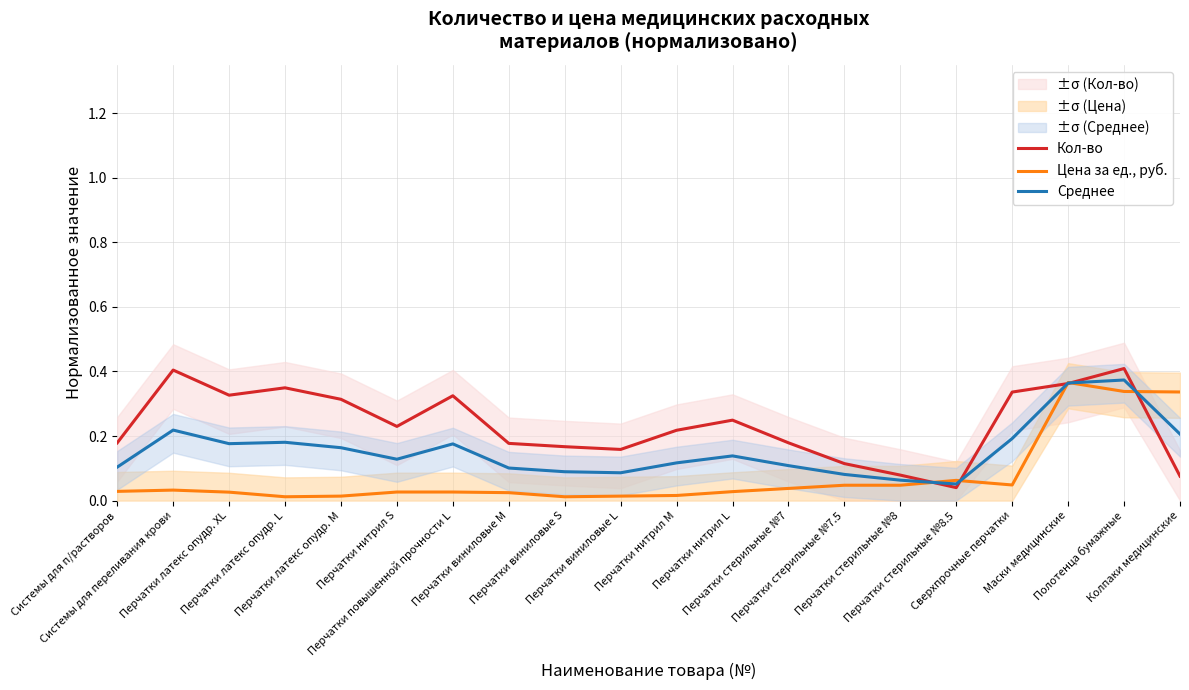

Which series has the largest total across all categories?

Кол-во